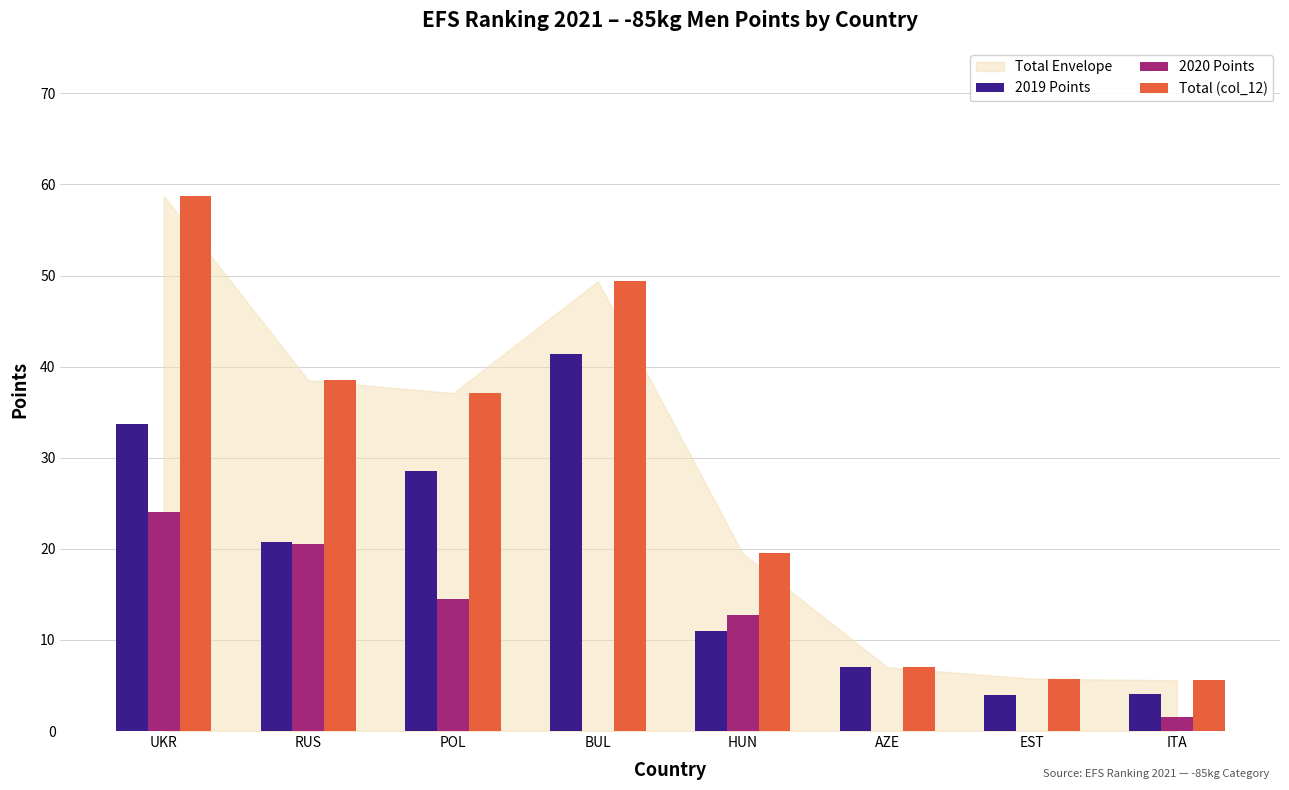

At which category is the sum across all series the highest?

UKR